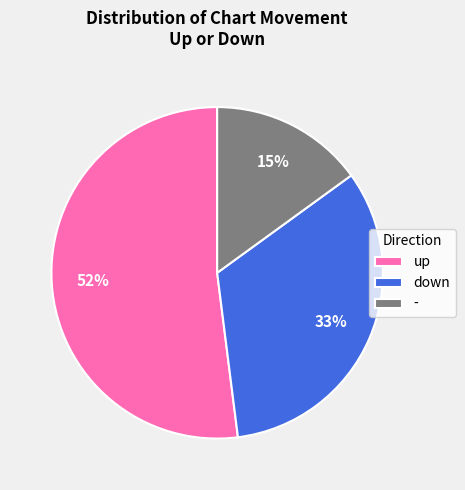

Do - and down together represent more than half of the pie?

No